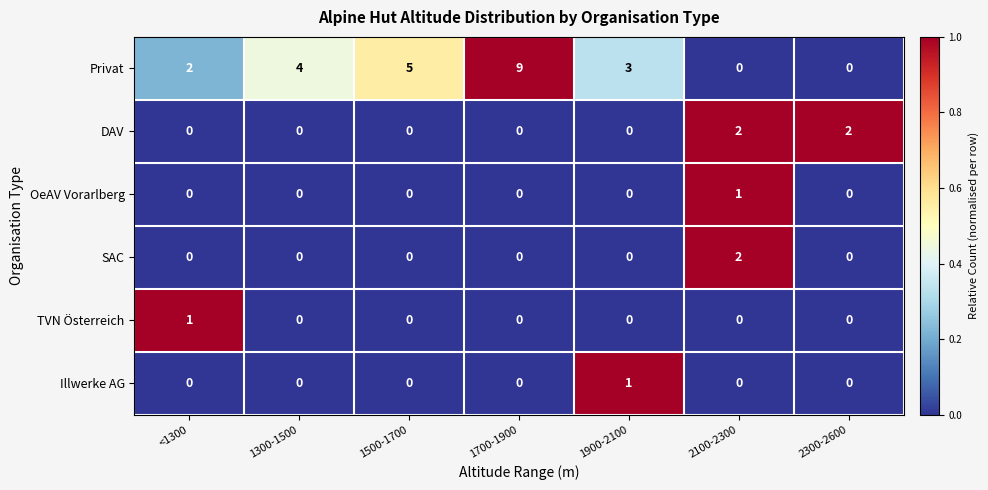

What is the difference between the second highest and second lowest values in the Privat series?

5